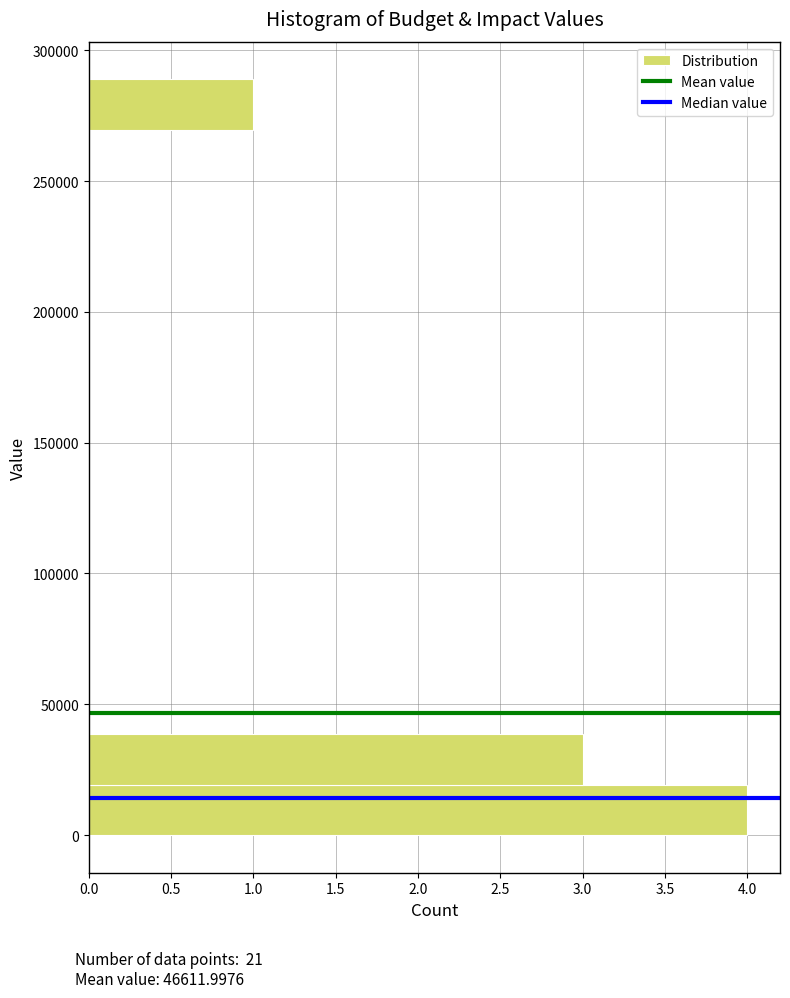

Read against the y-axis, roughly where is the centre of the longest bar?

10000